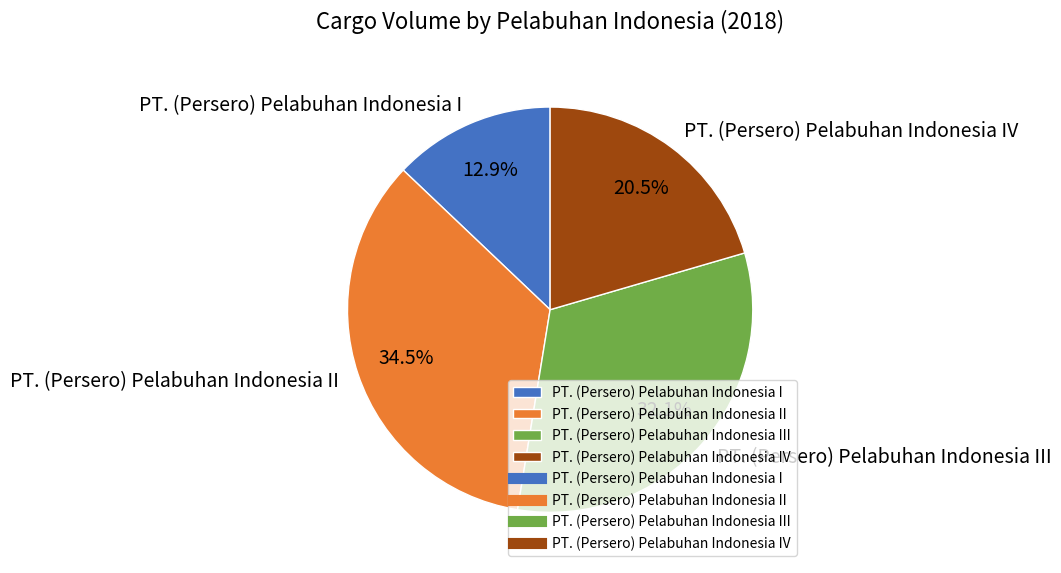

How many segments does this pie chart have?

4